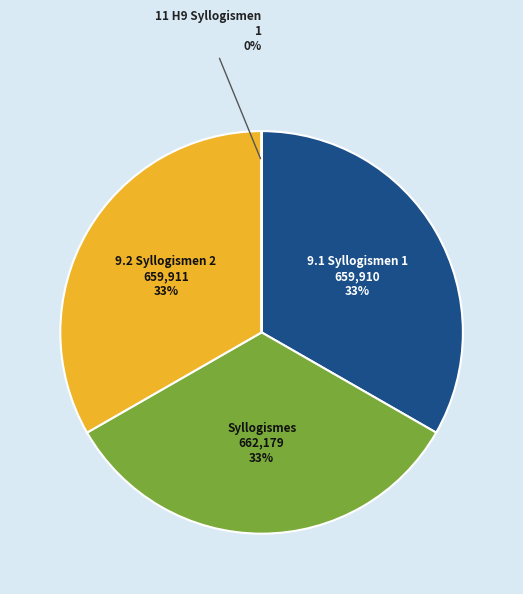

To the nearest percent, what is the average slice percentage?

25%